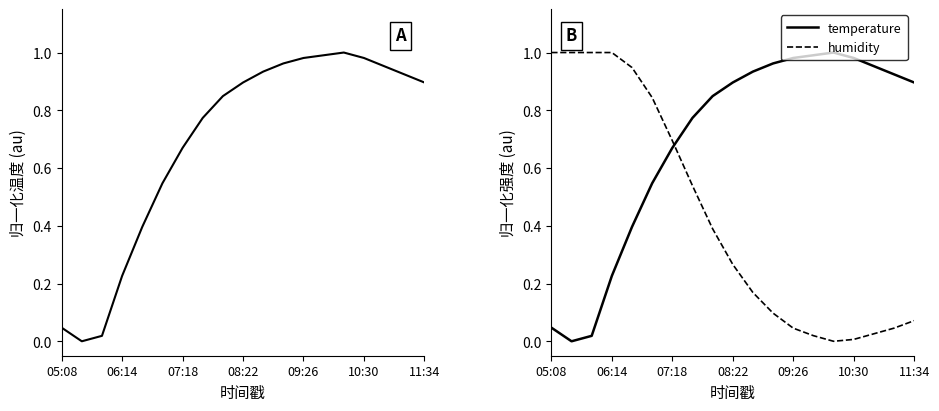

List the series in order of their peak value, highest first.

temperature, humidity